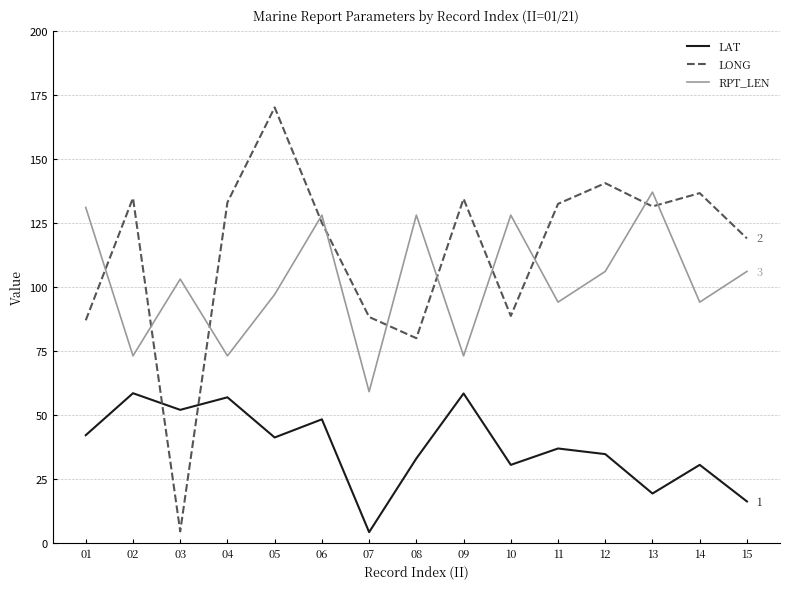

What is the difference between the highest and lowest values at 01?

89.0